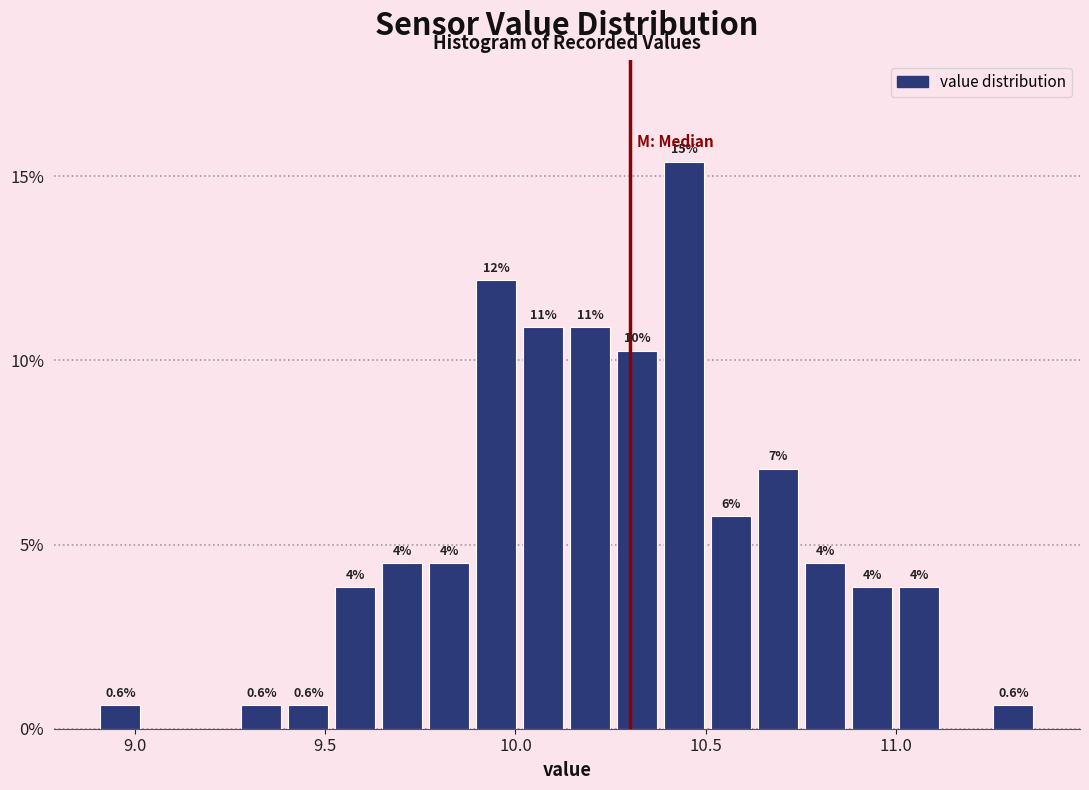

Around what value on the x-axis is the tallest bar? Give the approximate position of its centre, as read against the axis.

10.45